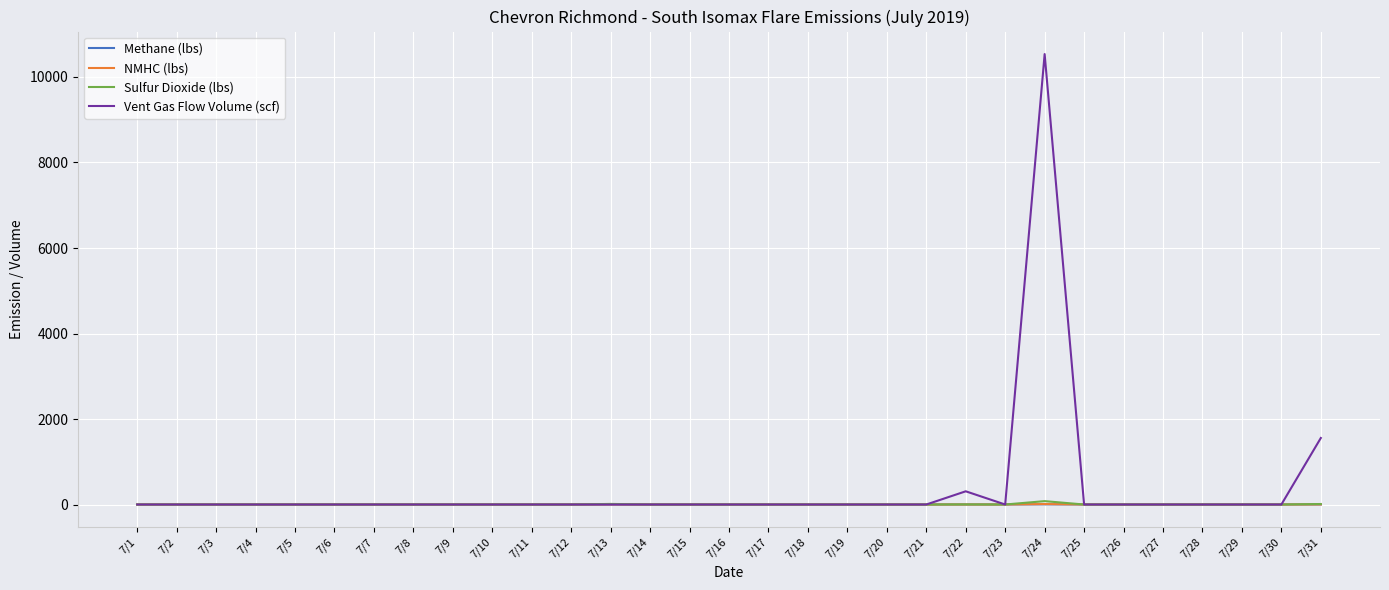

At which category is the sum across all series the highest?

7/24